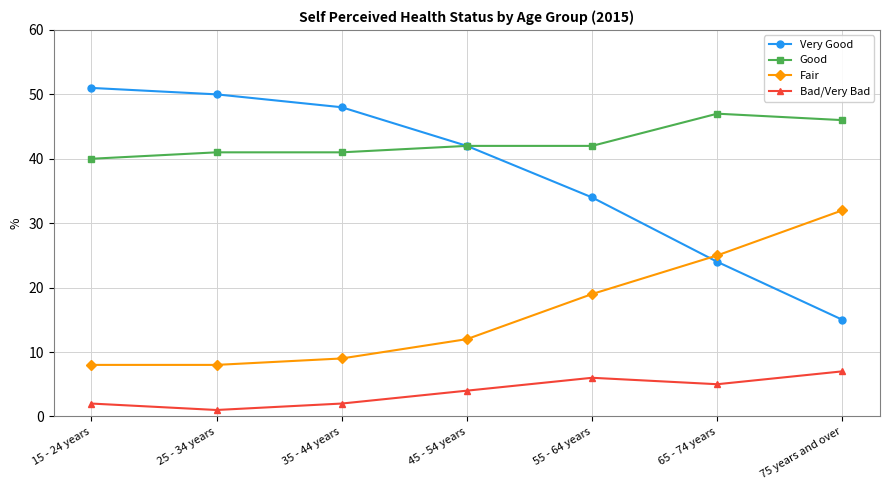

What is the minimum value for Fair?

8